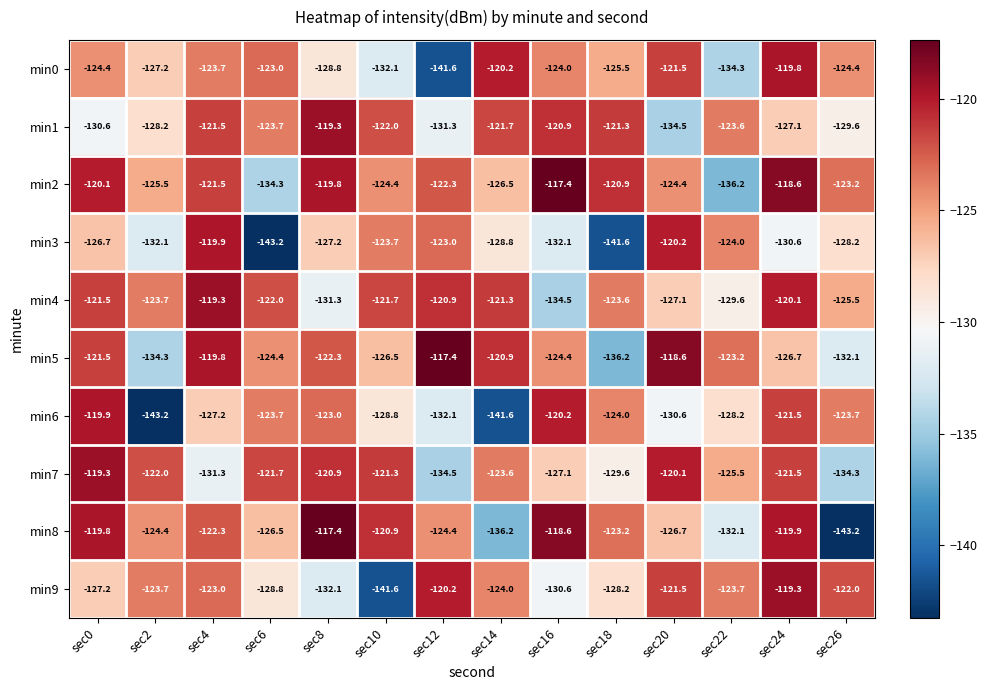

The min0 series shows -177.9 at sec6. True or false?

False